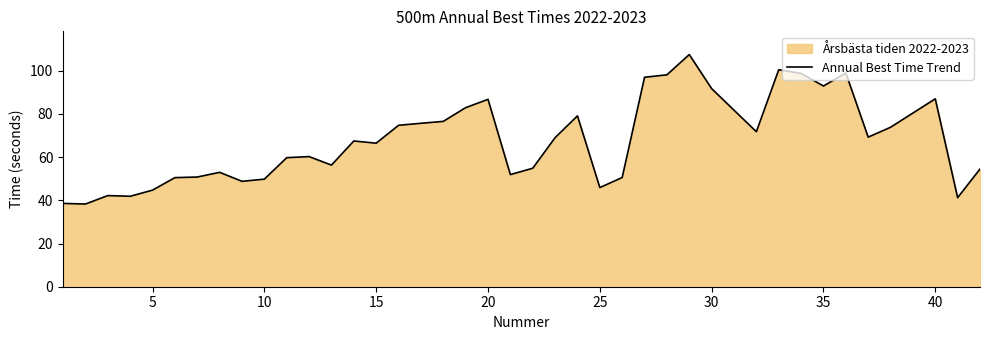

Reading left to right, what are all the values shown in this chart?

38.6	38.3	42.2	41.9	44.7	50.5	50.8	53.0	48.8	49.8	59.8	60.3	56.3	67.5	66.5	74.8	75.7	76.6	82.9	86.8	51.9	54.9	69.0	79.1	45.9	50.6	97.0	98.1	107.5	91.7	71.8	100.5	98.8	93.0	99.0	69.3	73.8	87.0	41.2	54.5